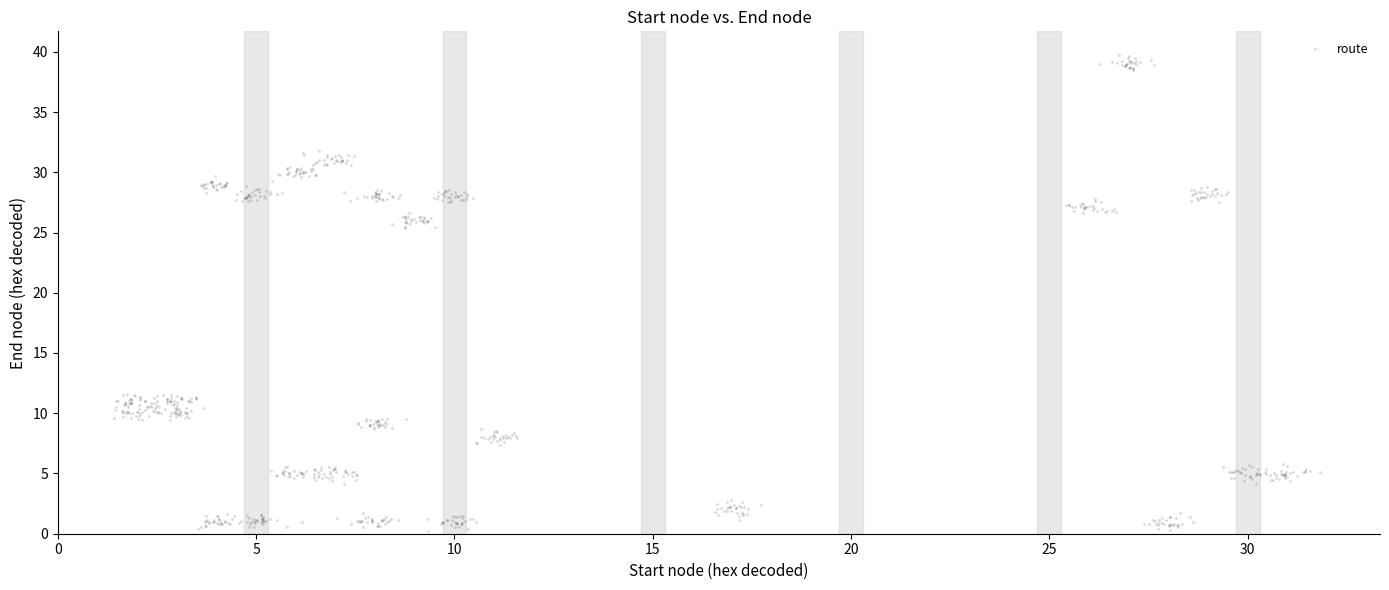

What is the range of Y values (max minus min)?

39.5